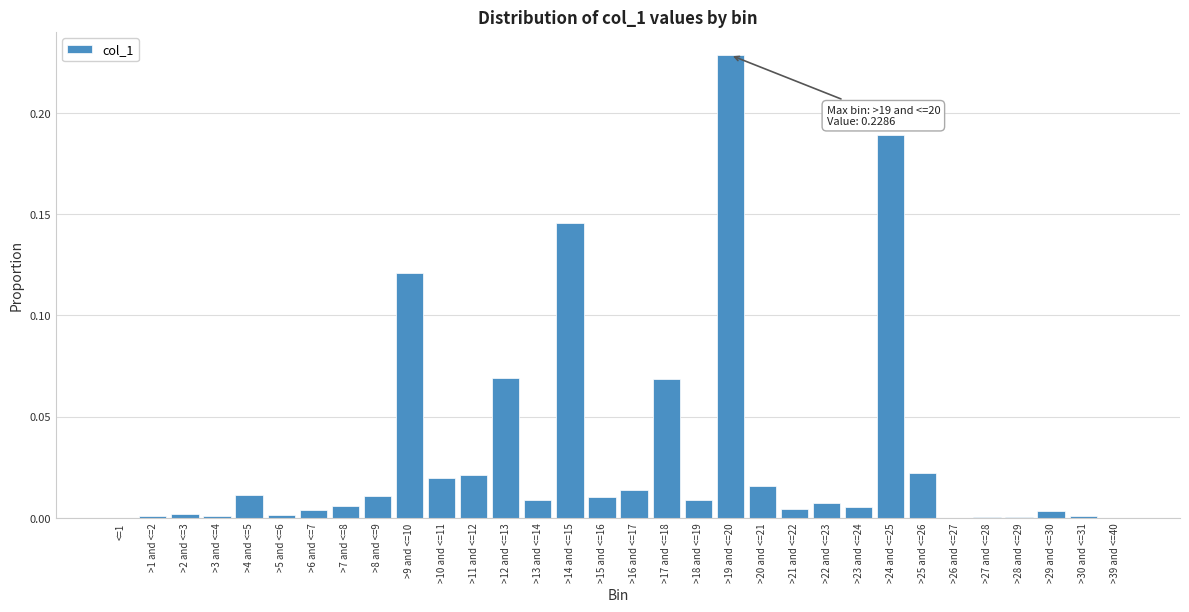

True or false: the data shows 0.0 at >8 and <=9.

True